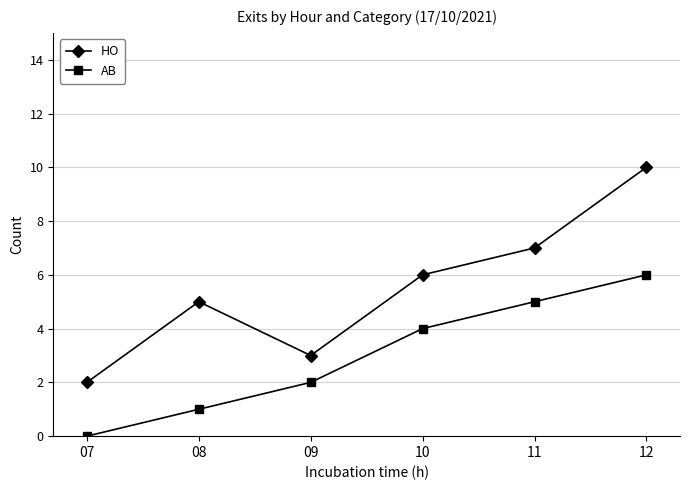

What is the minimum value for HO?

2